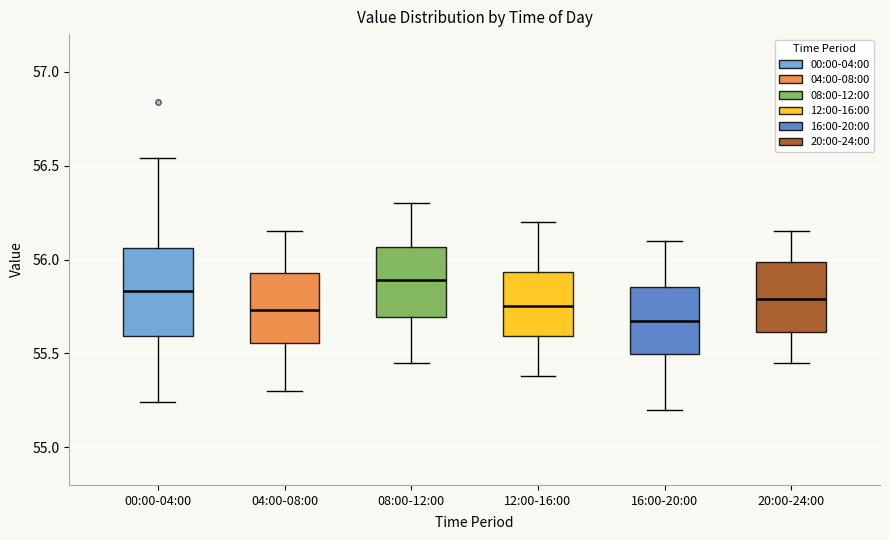

Which box's median line is the lowest?

16:00-20:00